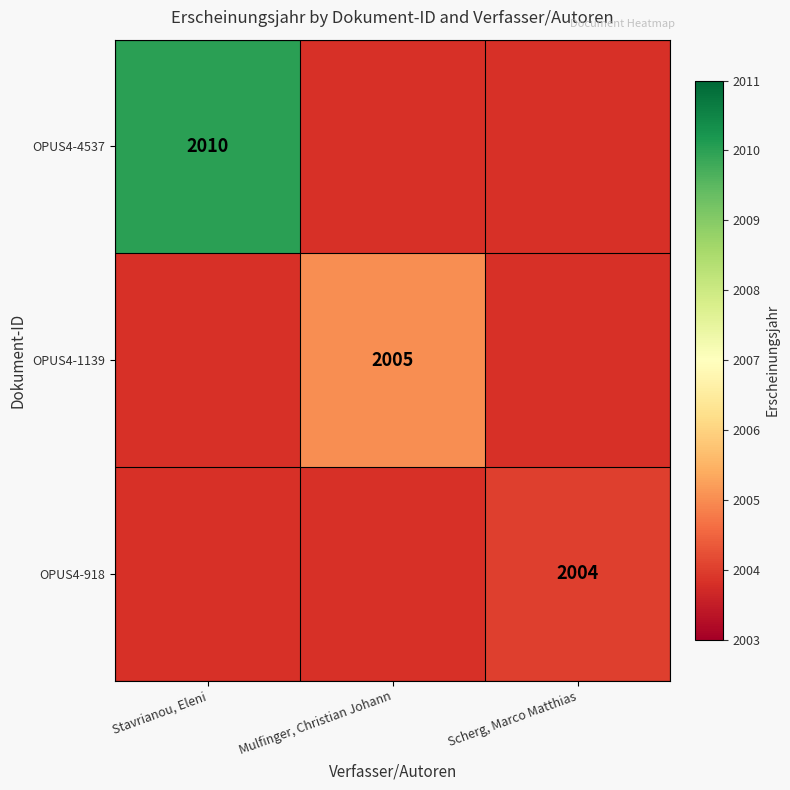

The OPUS4-918 series shows 2004 at Scherg, Marco Matthias. True or false?

True